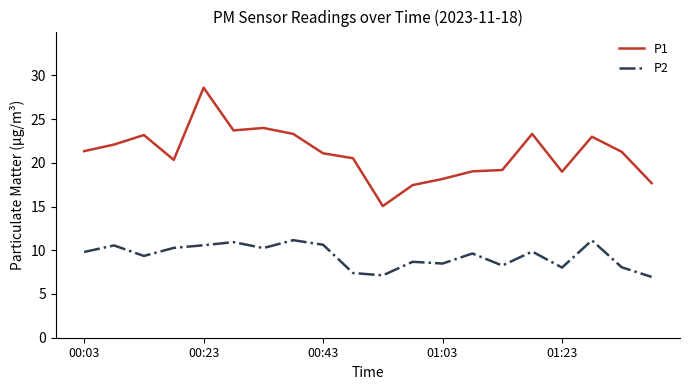

What is the difference between the second highest and second lowest values in the P2 series?

4.0